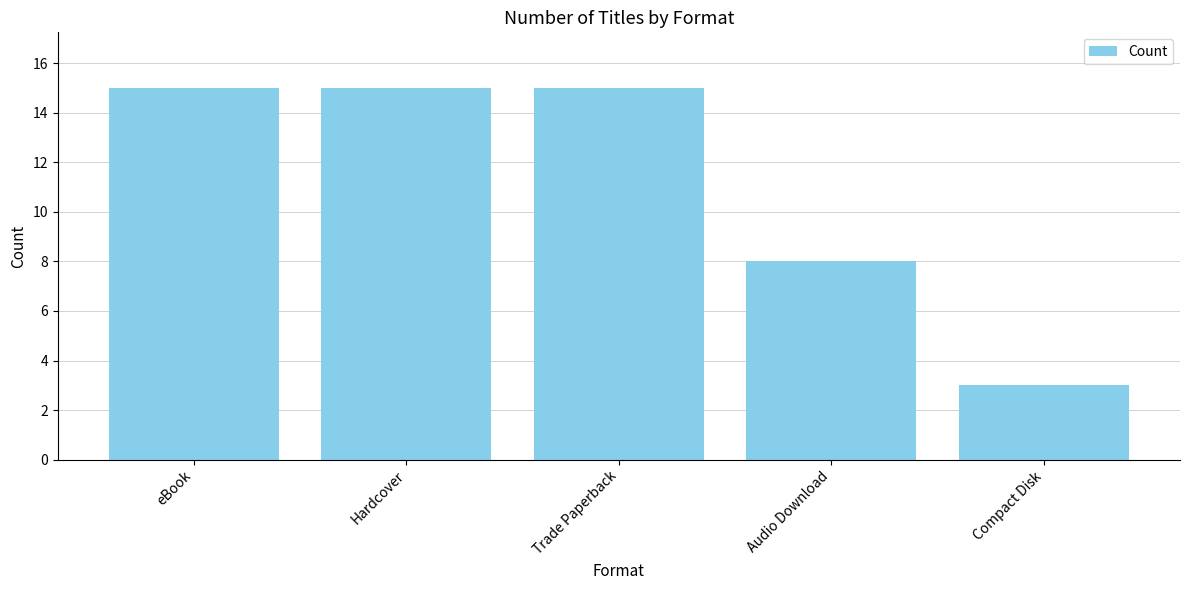

What is the minimum value shown in the chart?

3